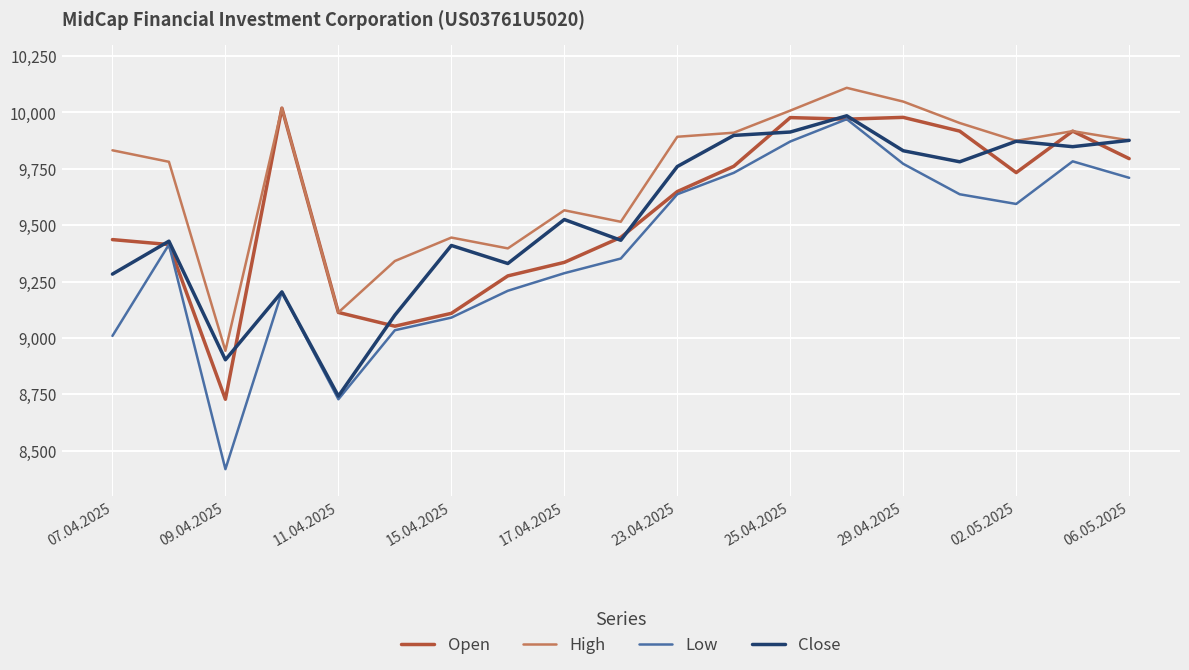

True or false: High and Low intersect in this chart.

False